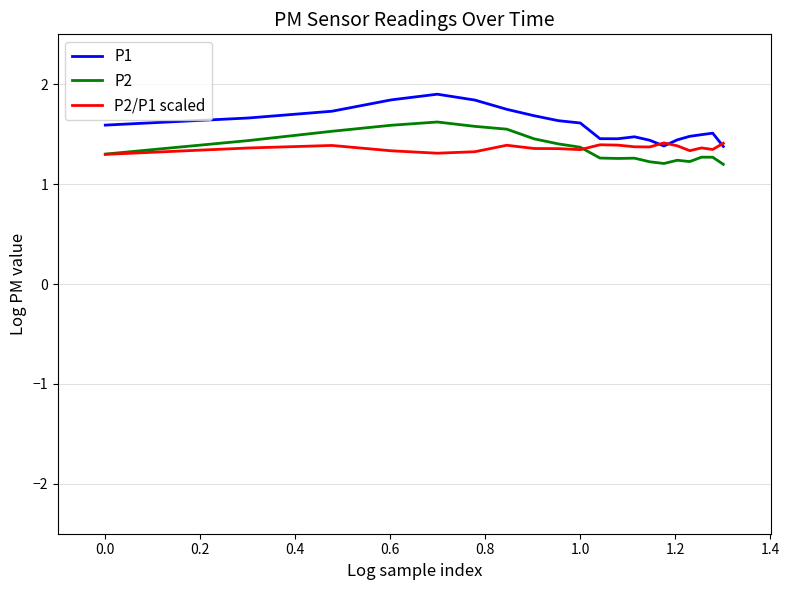

What is the maximum value for P1?

1.9